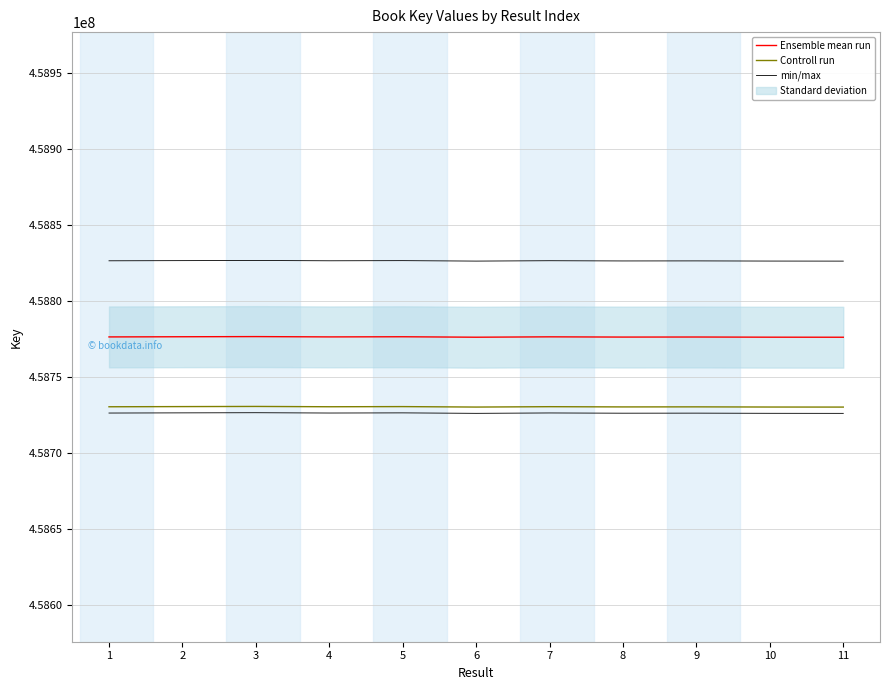

Between 3 and 9, which is larger?

3